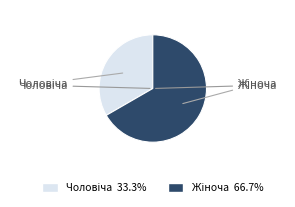

Does any single category account for the majority?

Yes